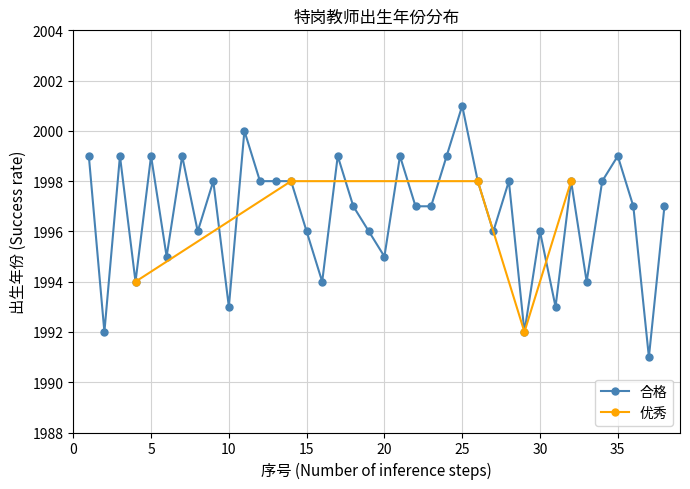

Does the chart have visible grid lines?

Yes